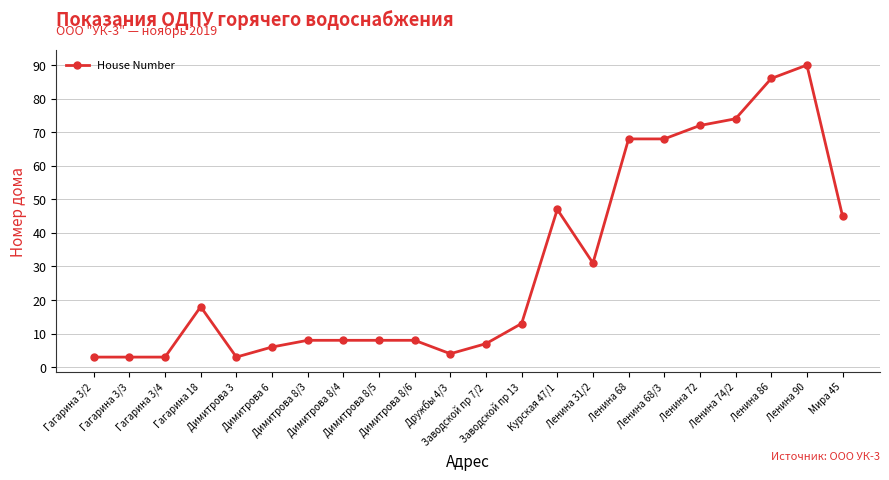

What is the sum of the values at Ленина 90 and Димитрова 8/5?

98